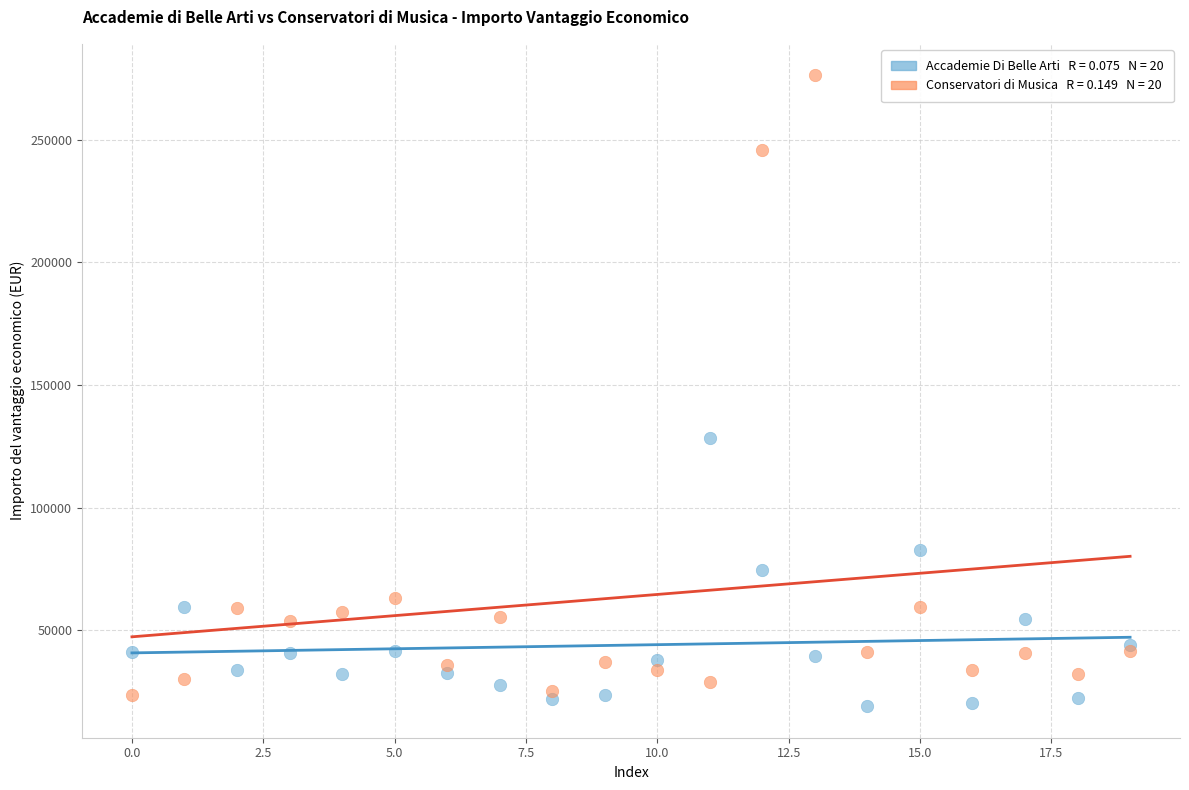

Across all series, what Y value is closest to 147650?

128600